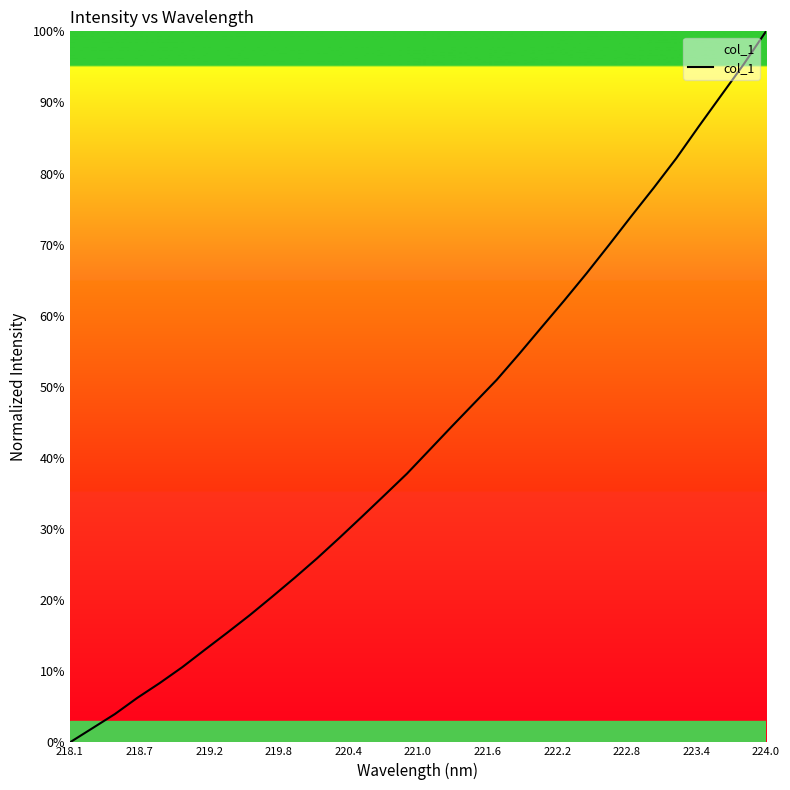

What is the greatest value displayed?

100.0